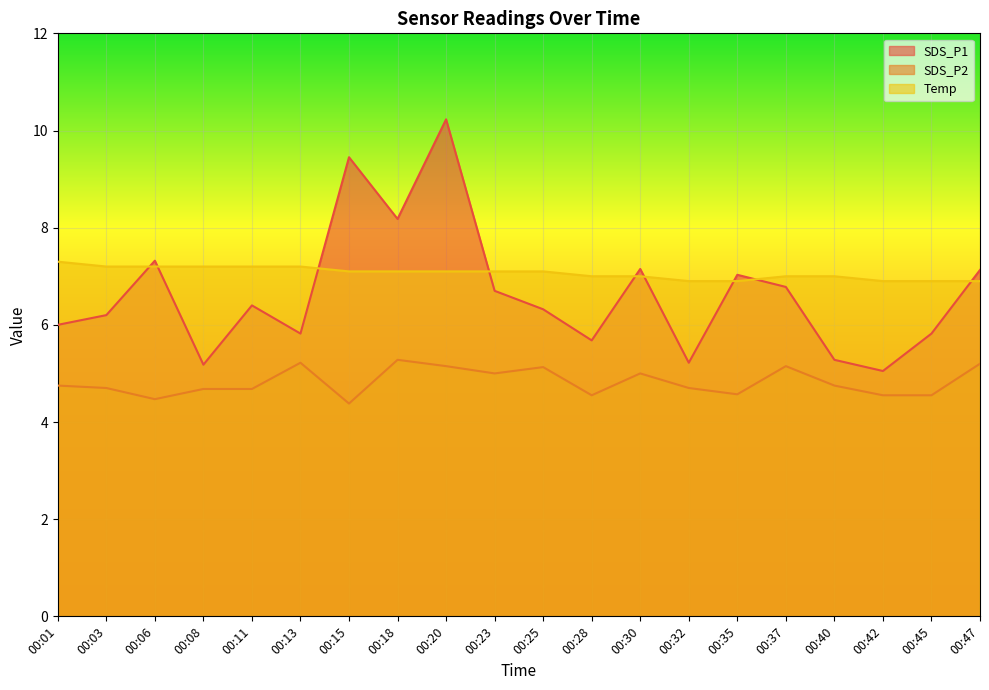

How many distinct data groups are displayed?

3